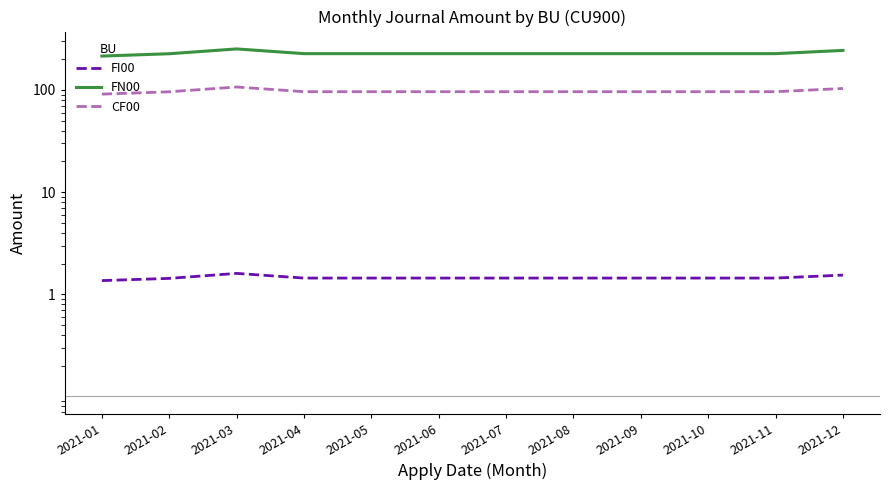

Which series has the largest range (max minus min)?

FN00